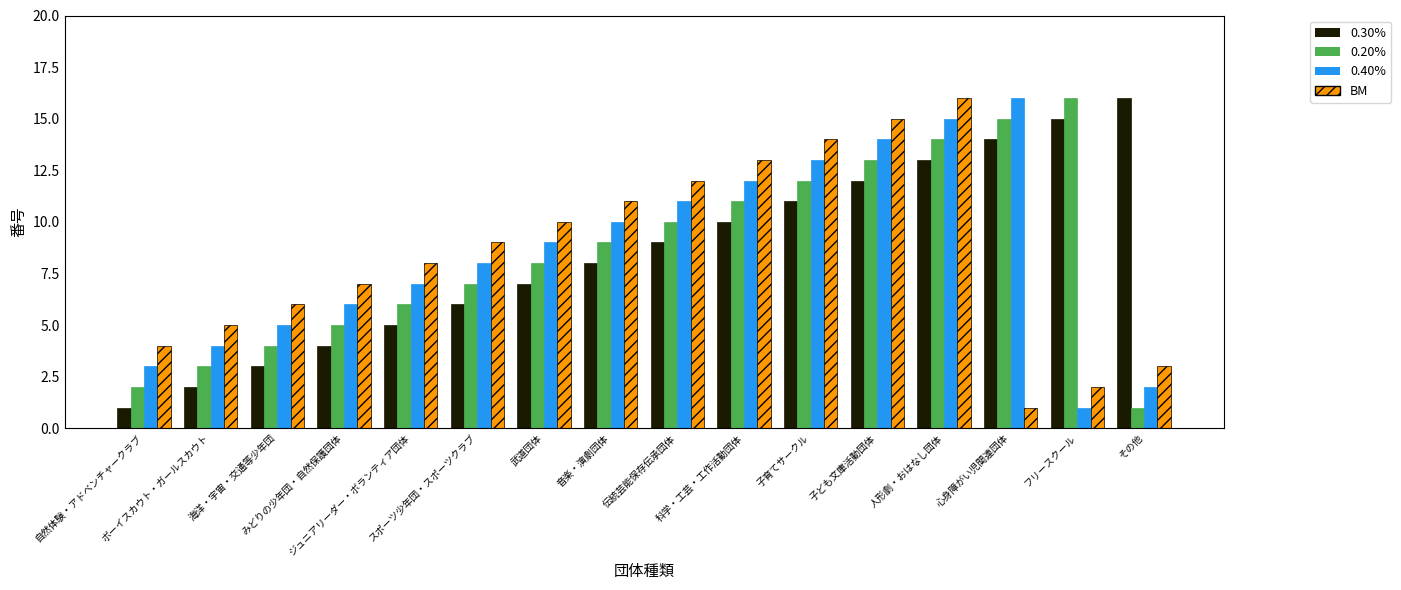

How many bars are there in each group?

4